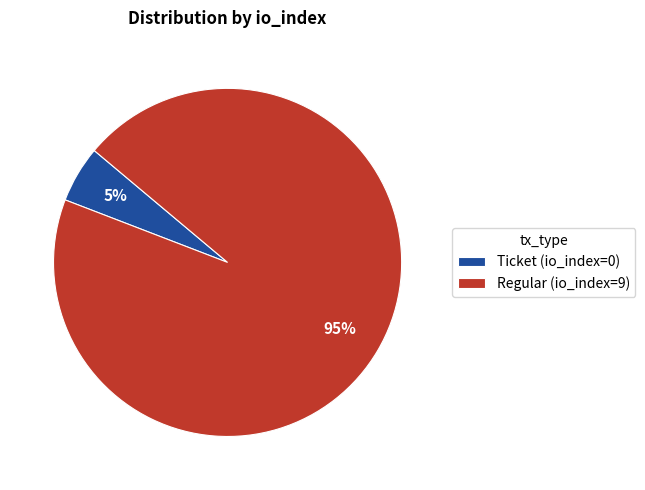

How many slices are in this pie chart?

2